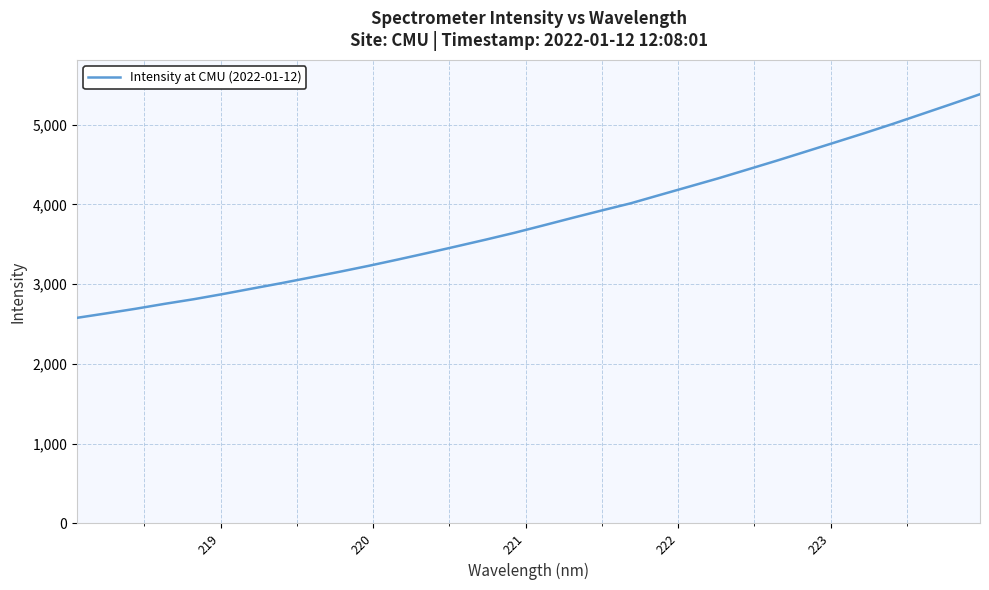

How many lines are shown in the chart?

1